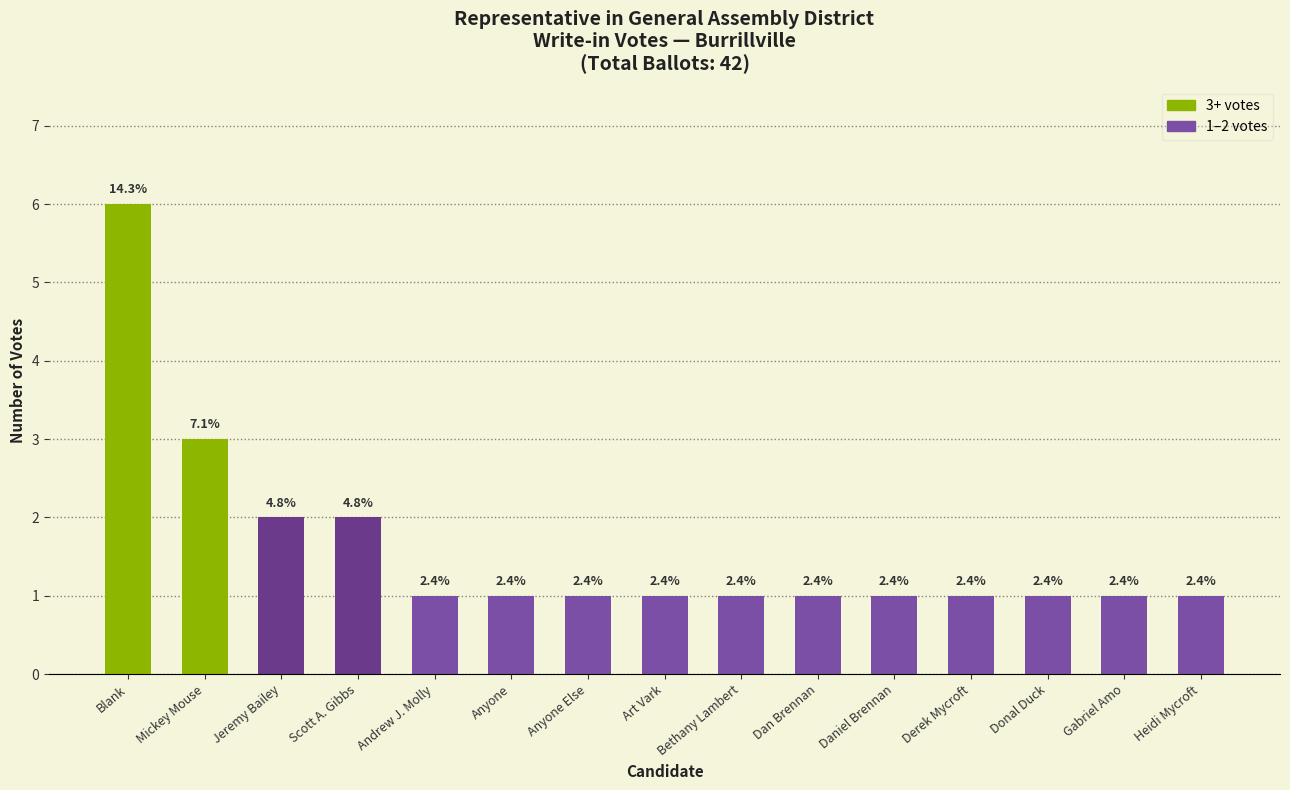

What position from the left is Blank?

1